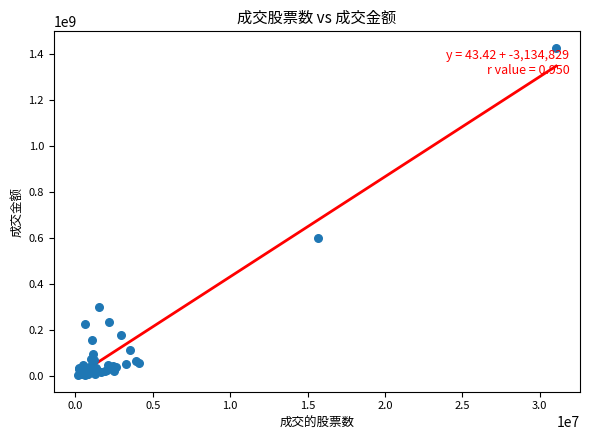

What Y value in the scatter plot is closest to 714278522?

597601691